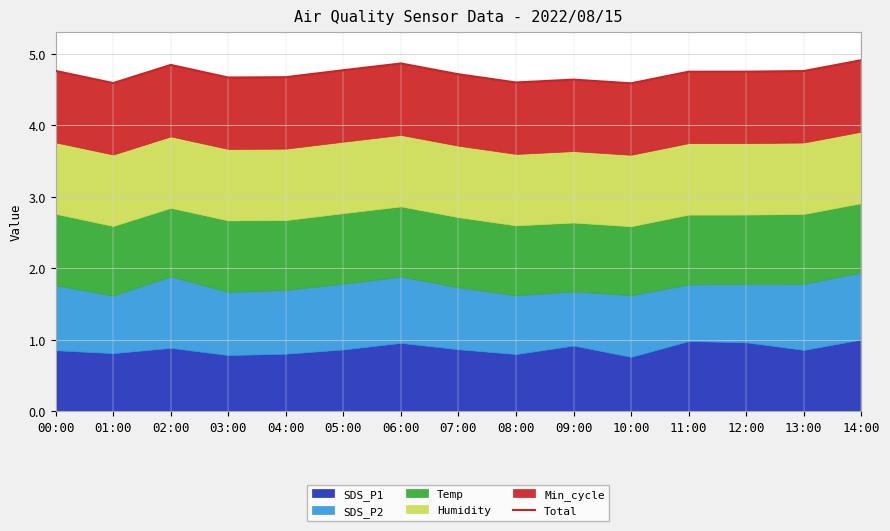

What is the greatest value displayed?

4.9